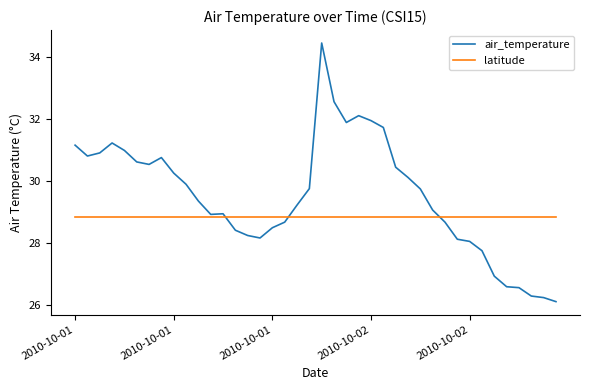

Which series has the largest total across all categories?

air_temperature